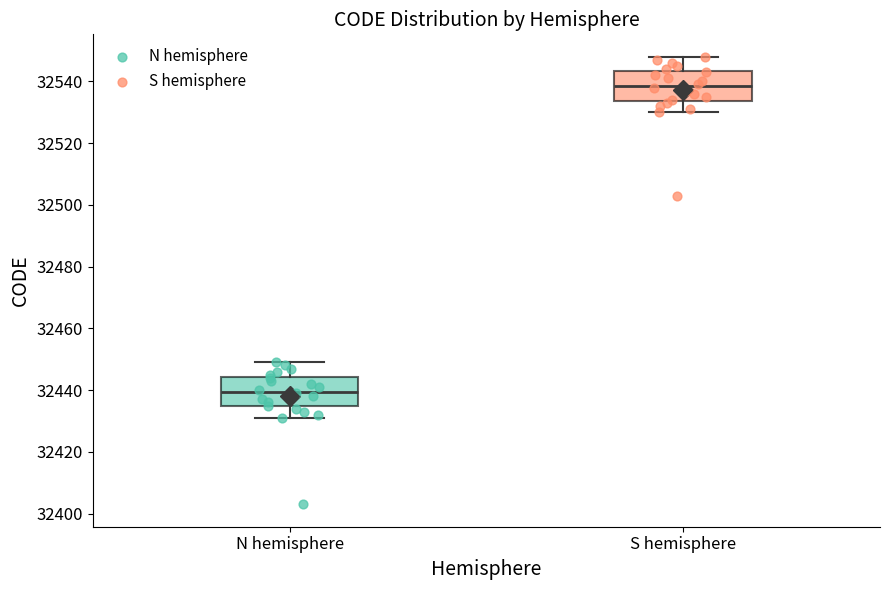

Reading left to right, transcribe this box plot: for each box, give where its median line is, the range the box spans, and where its two whiskers end, as read against the y-axis. The values are not printed on the chart, so give them approximately, as read against the axis.

N hemisphere: median 32440, box 32434 to 32444, whiskers 32432 to 32450
S hemisphere: median 32538, box 32534 to 32544, whiskers 32530 to 32548